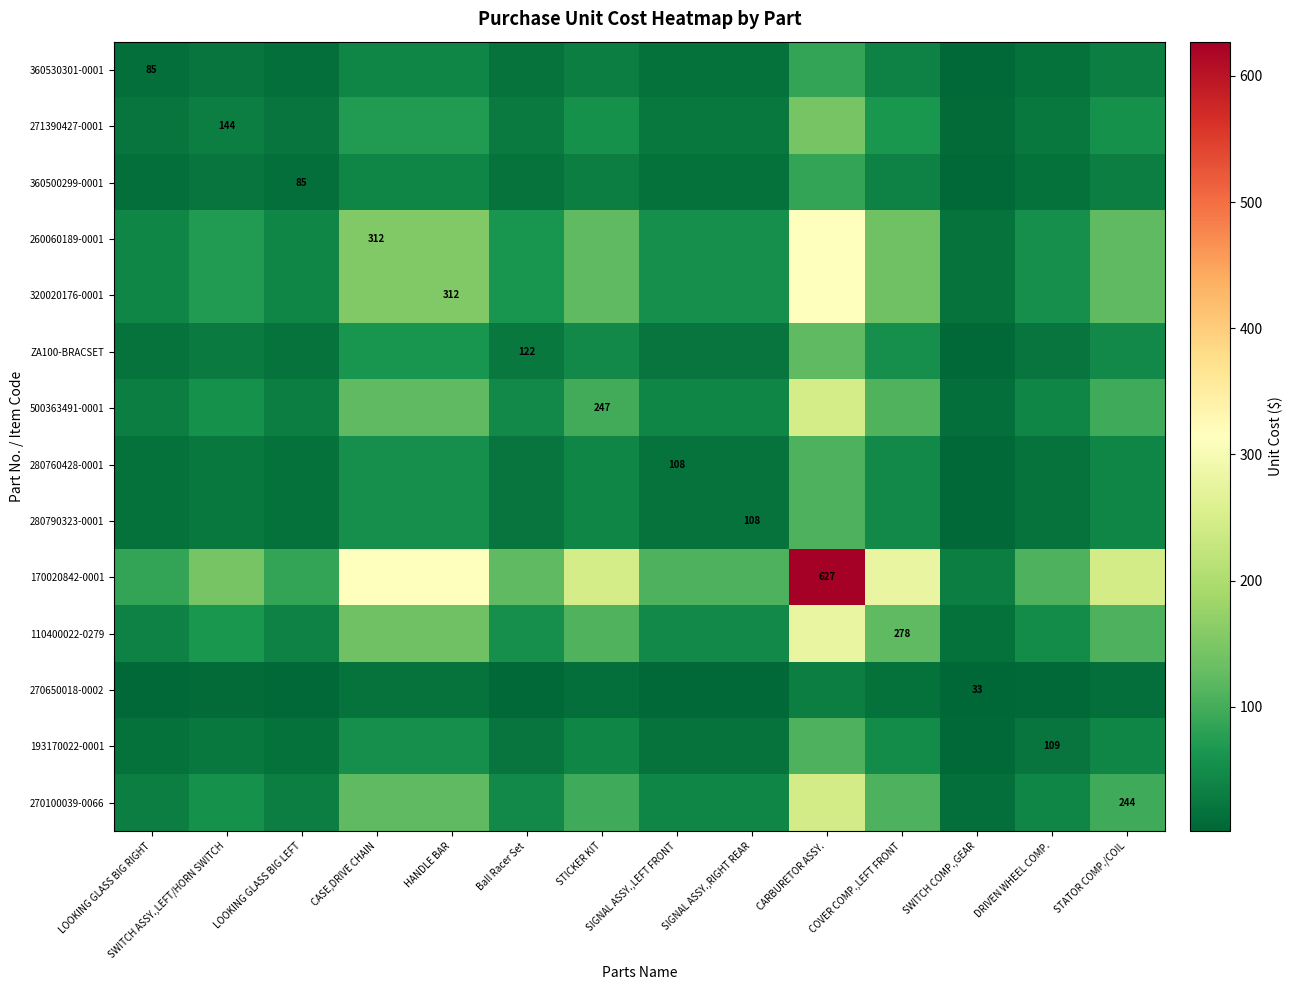

What value does the 270650018-0002 series have at STICKER KIT?

13.0